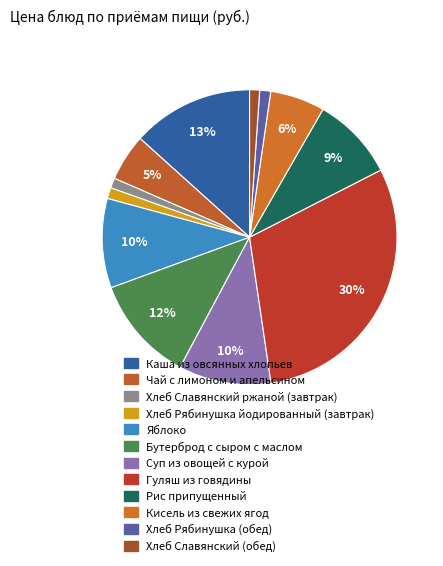

The Чай с лимоном и апельсином slice represents 5% of the pie. True or false?

True